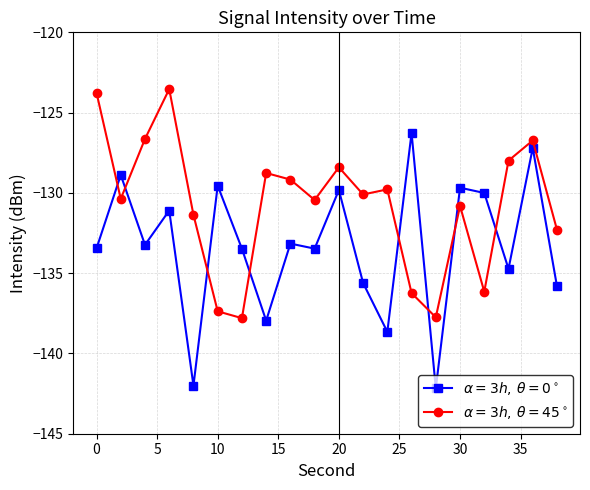

List the series in order of their overall mean, lowest first.

$\alpha=3h,\,\theta=0^\circ$, $\alpha=3h,\,\theta=45^\circ$